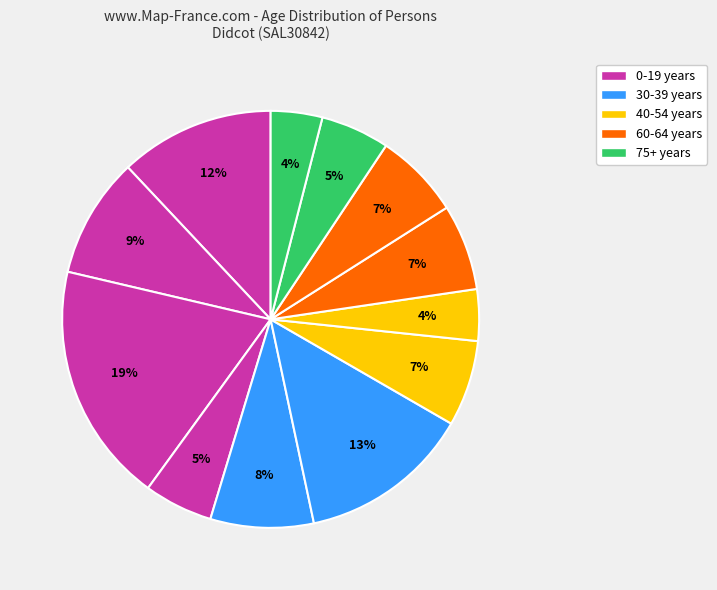

How many segments does this pie chart have?

12